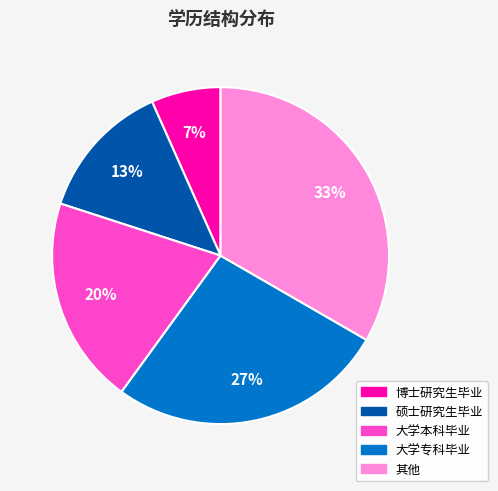

The 其他 slice represents 33% of the pie. True or false?

True